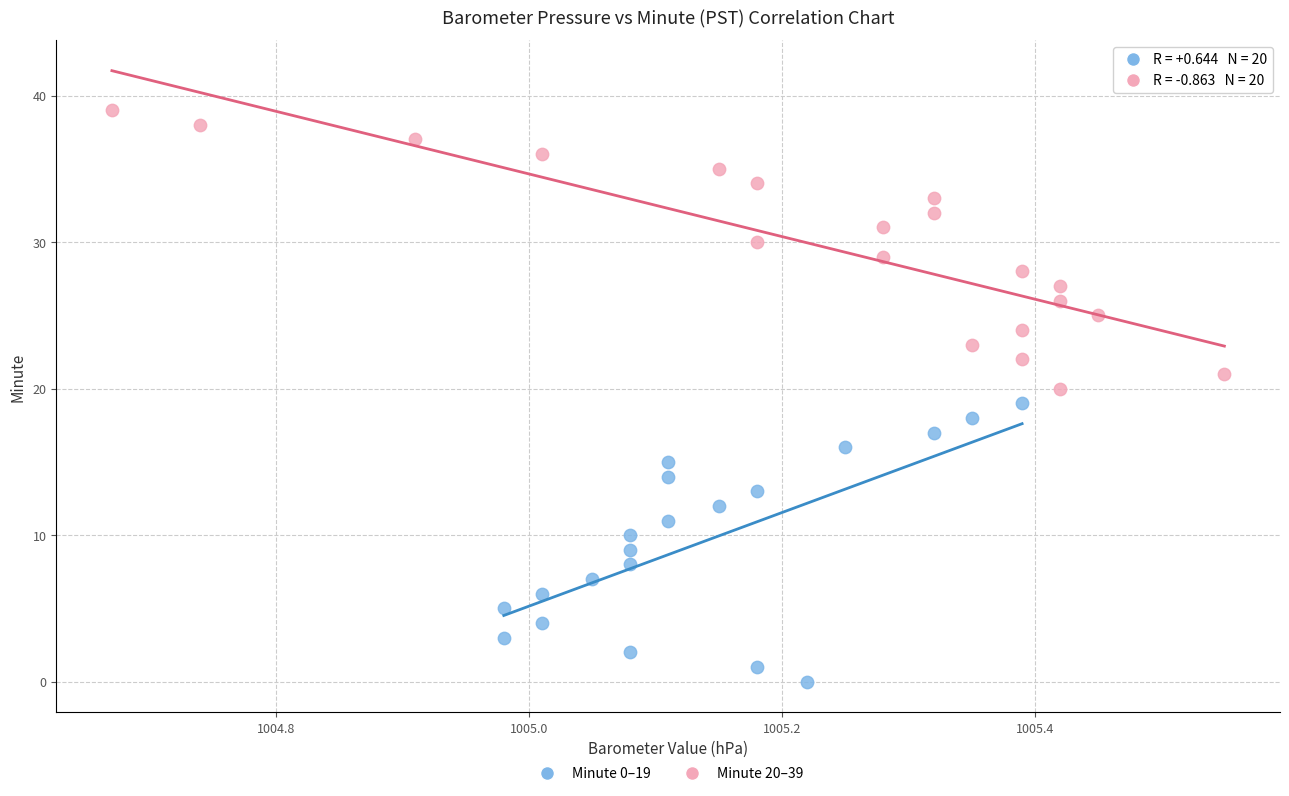

Which series contains the lowest Y value?

Minute 0–19